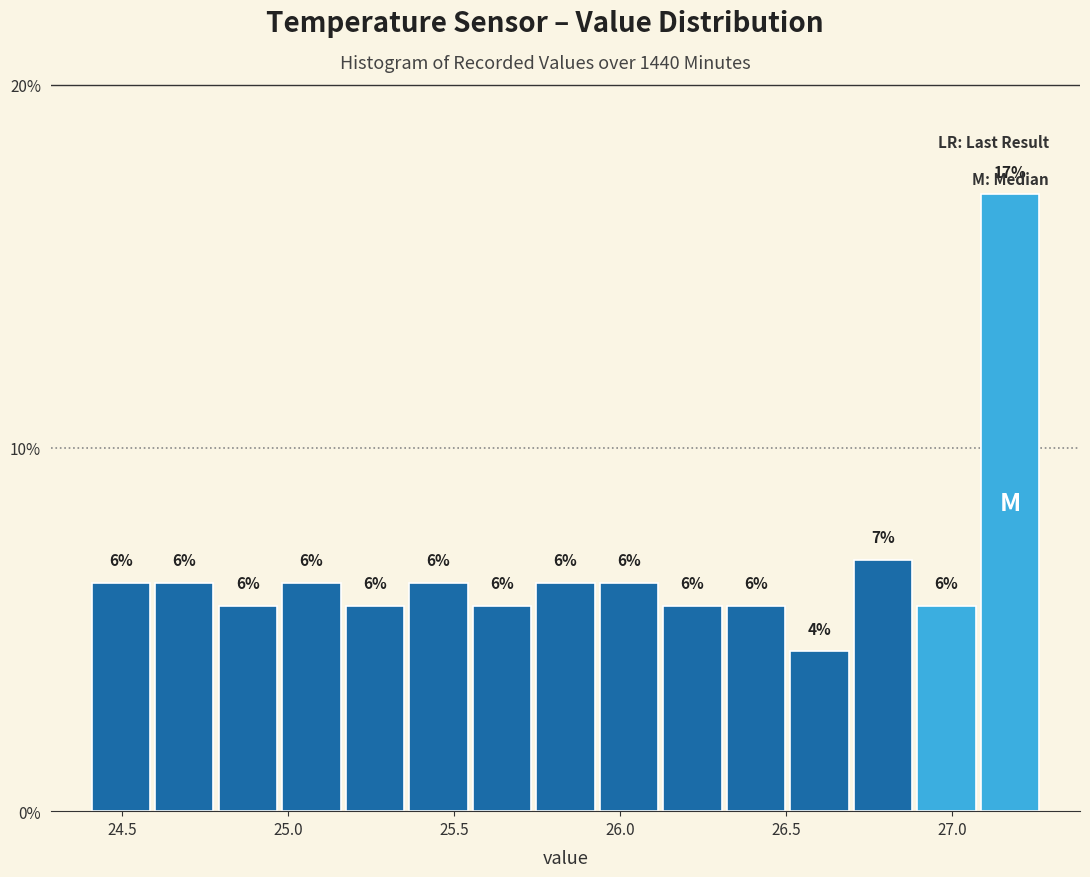

Around what value on the x-axis is the tallest bar? Give the approximate position of its centre, as read against the axis.

27.15